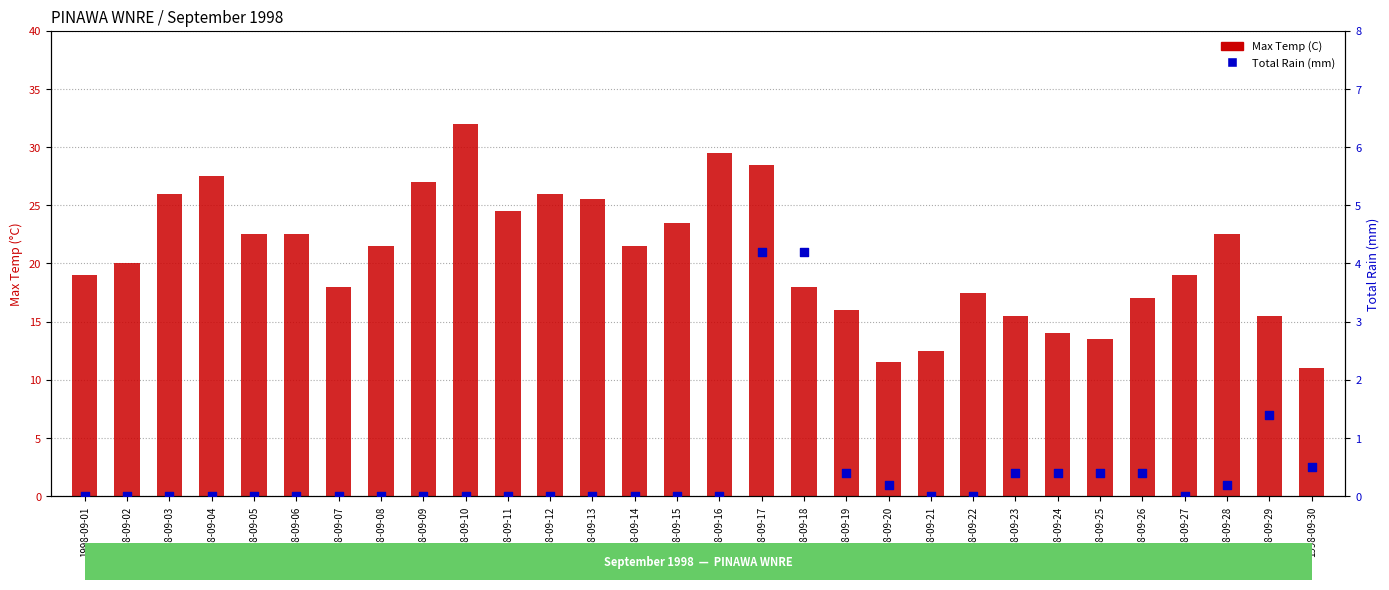

What is the total value across all series at 1998-09-09?

27.0